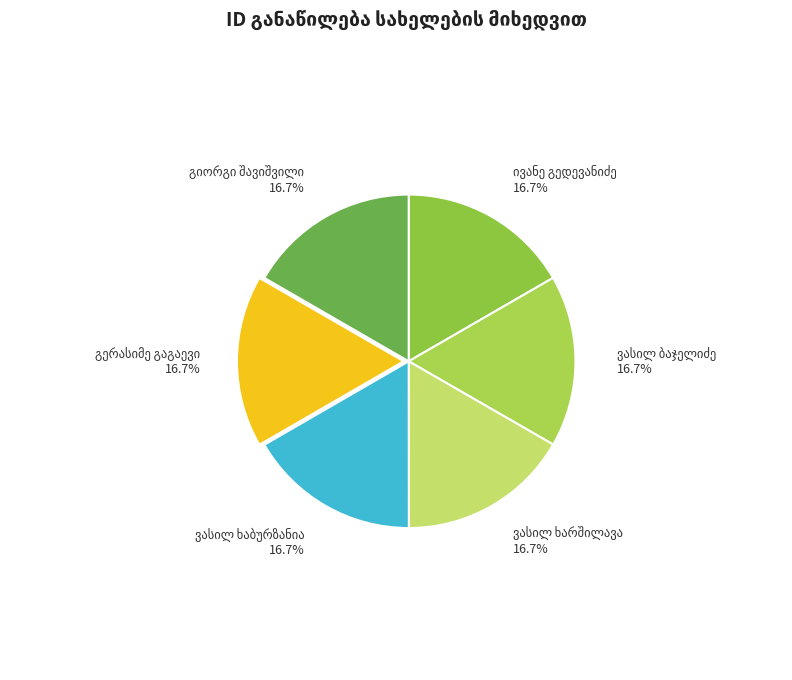

Is there any slice that represents more than half of the pie?

No